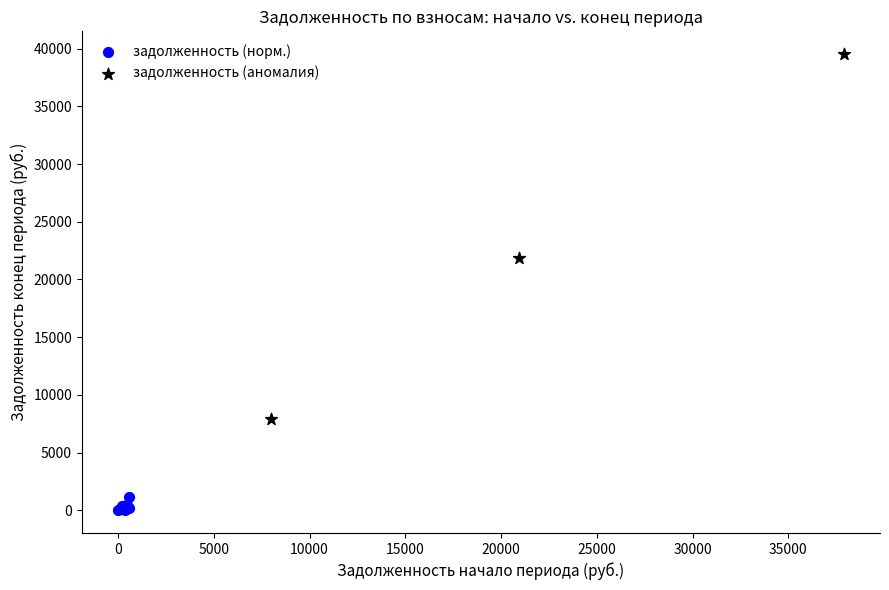

Which series has the widest spread of Y values?

задолженность (аномалия)